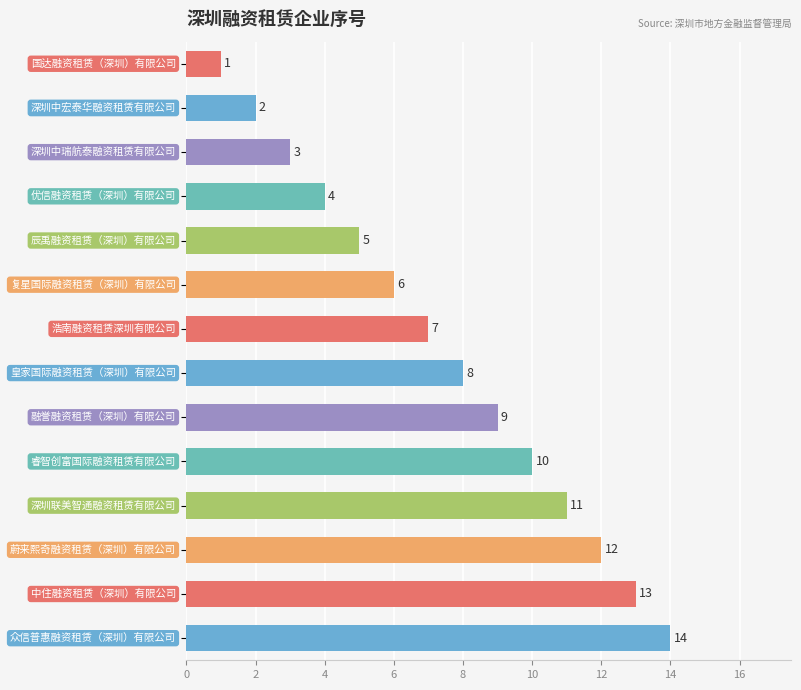

Are the bars grouped side by side (vs. stacked)?

No